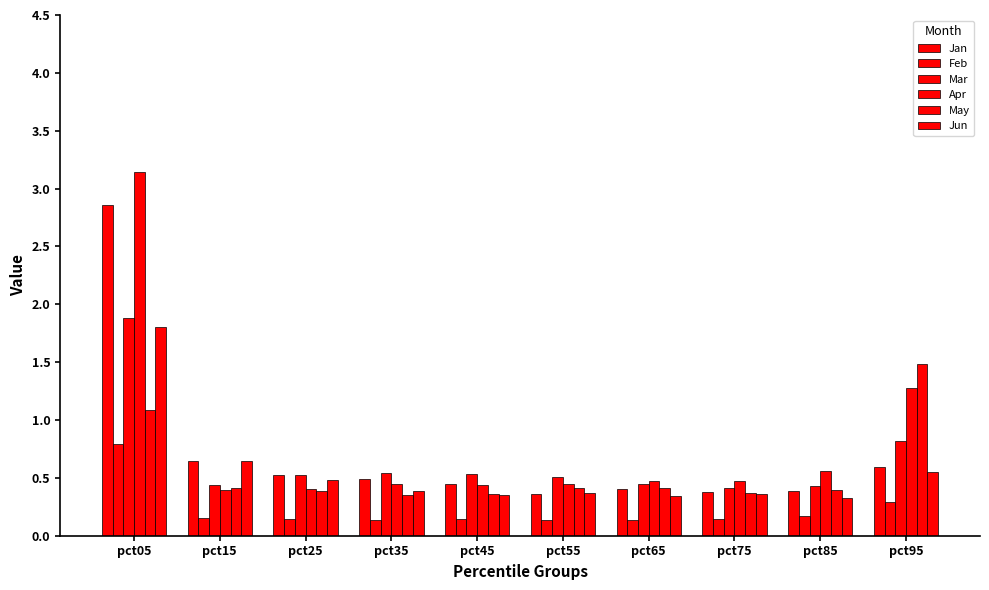

List the labels in order of May value, smallest first.

pct35, pct45, pct75, pct25, pct85, pct55, pct65, pct15, pct05, pct95